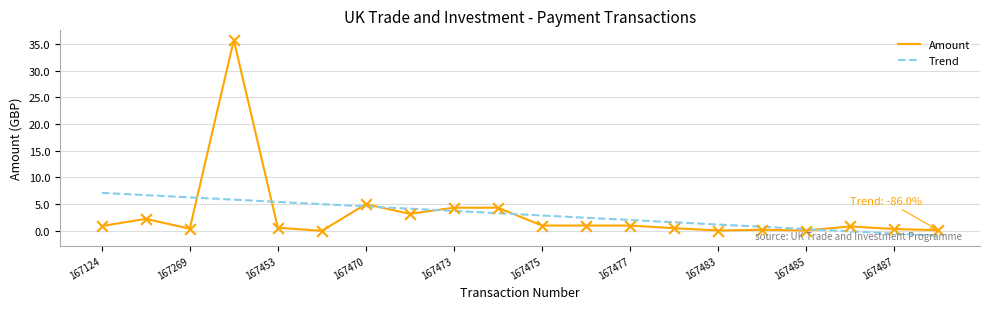

Which series has the largest range (max minus min)?

Amount